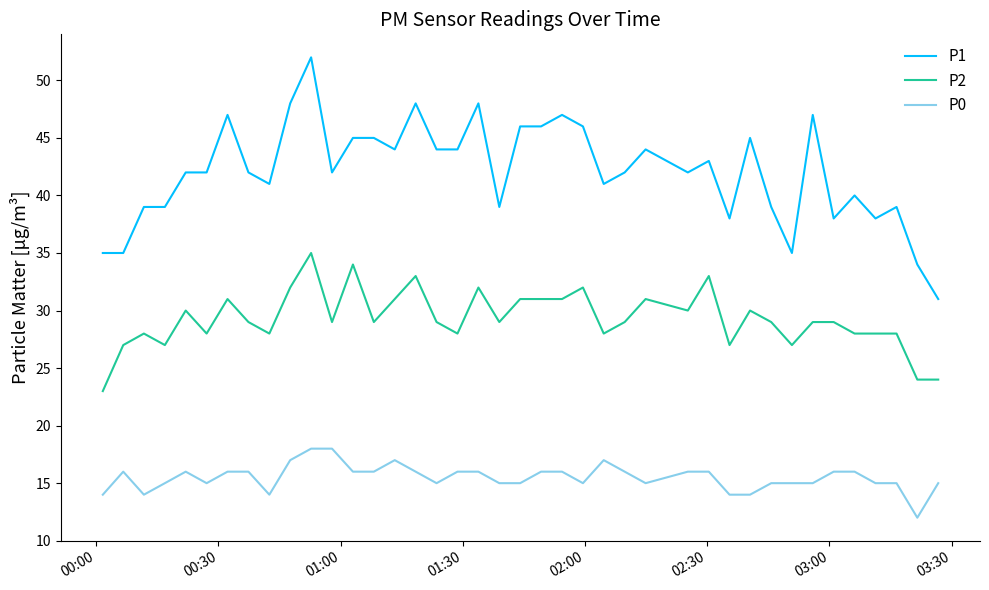

What is the difference between the maximum and minimum values in the P2 series?

12